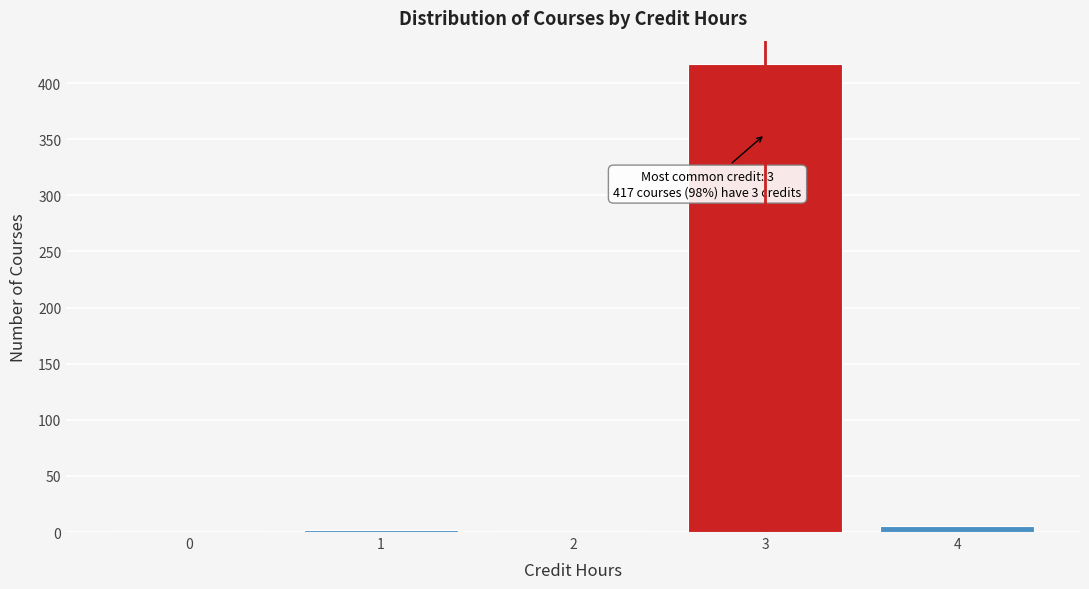

What is the greatest value displayed?

417